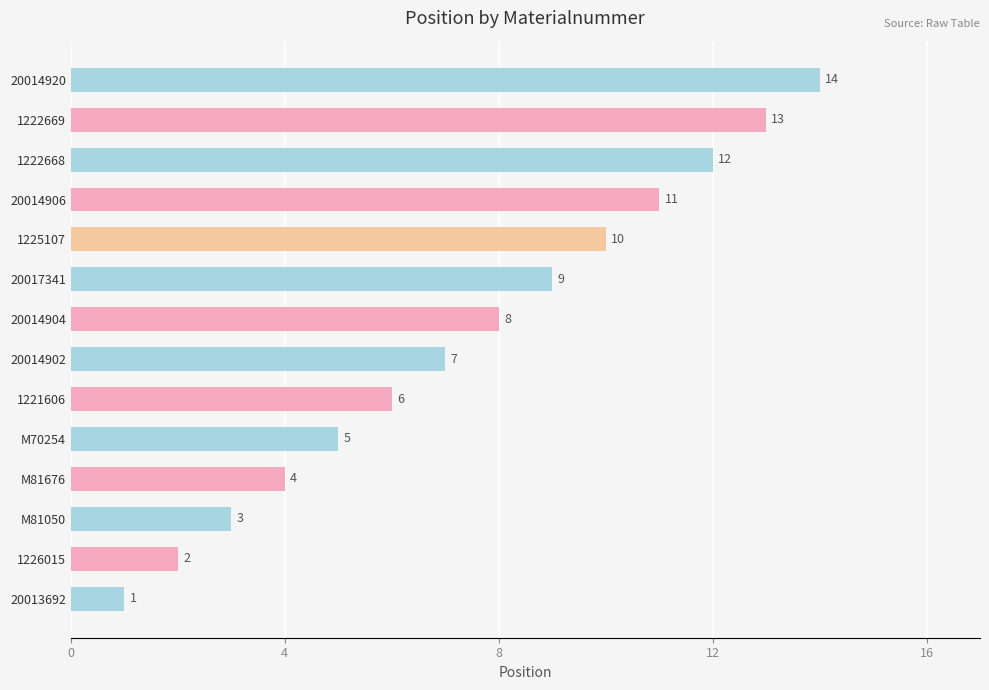

What is the difference between the maximum and minimum values?

13